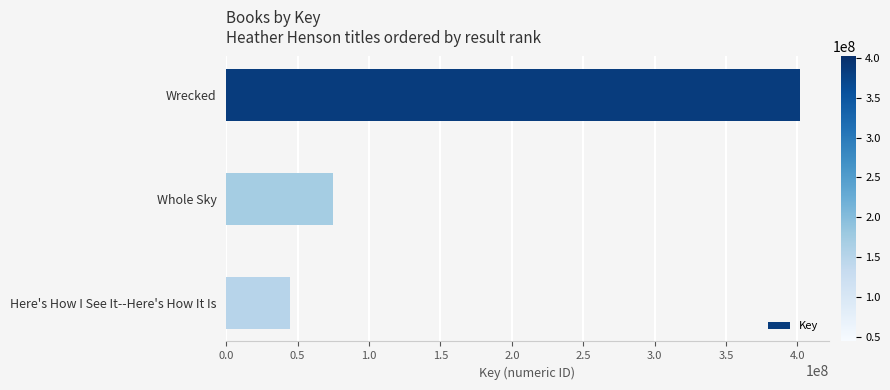

What is the maximum value shown in the chart?

401736037